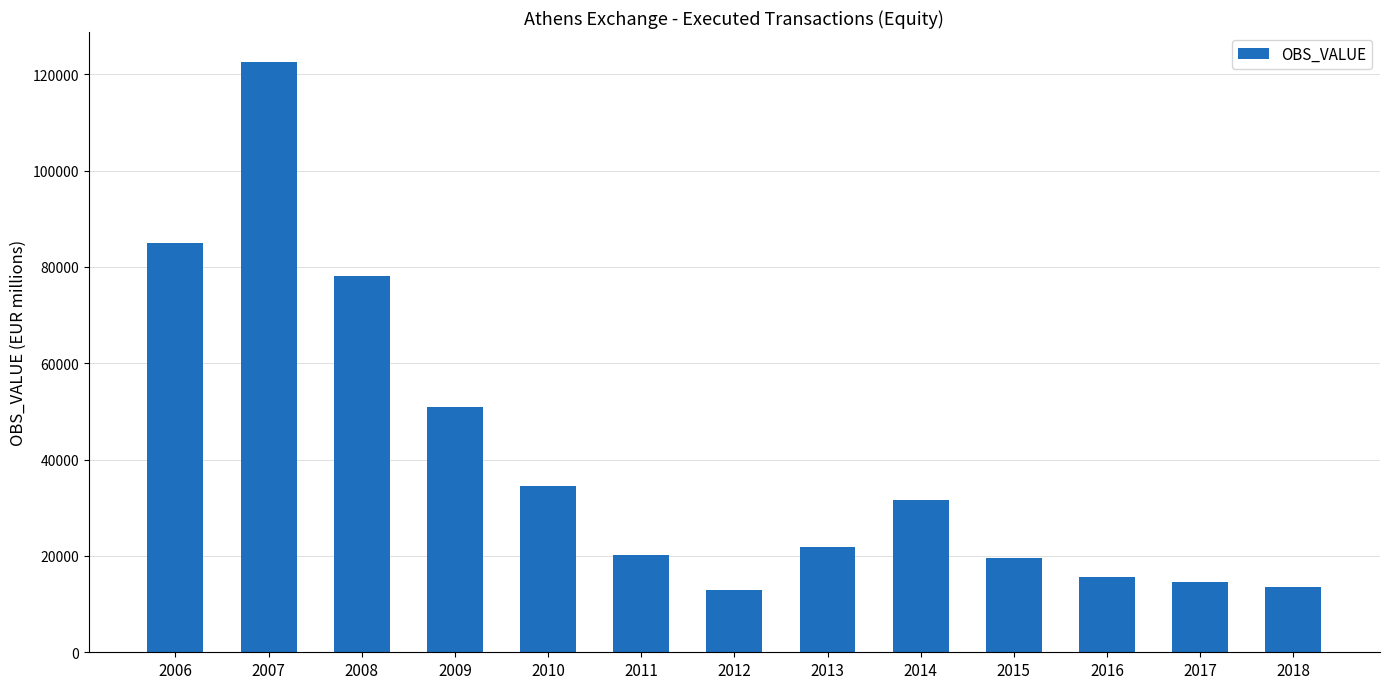

What is the sum of all values?

521319.4